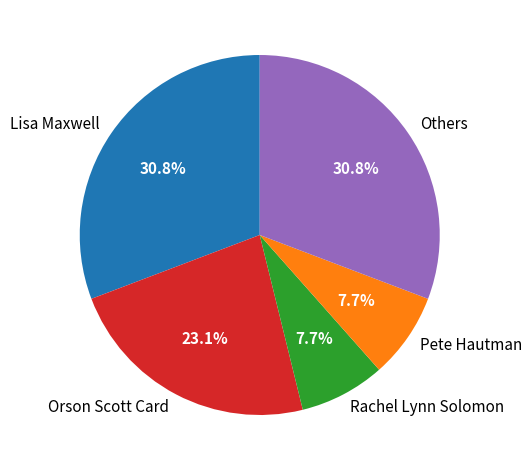

Which has a higher value, Lisa Maxwell or Orson Scott Card?

Lisa Maxwell